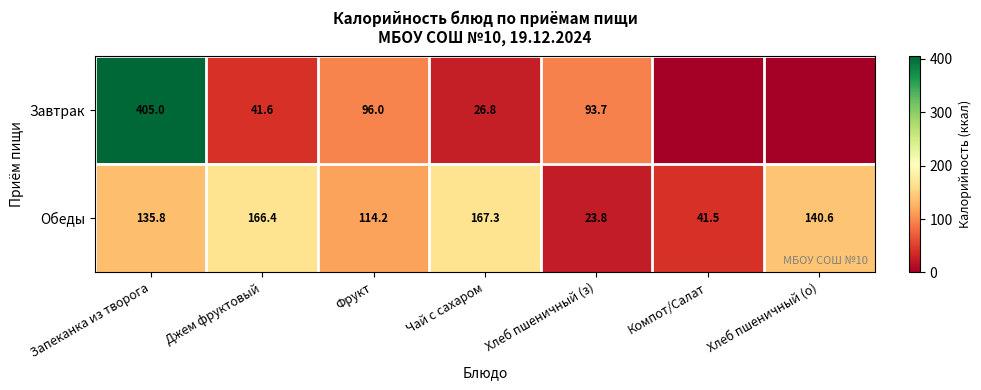

The value of Обеды at Хлеб пшеничный (з) is 23.8. True or false?

True